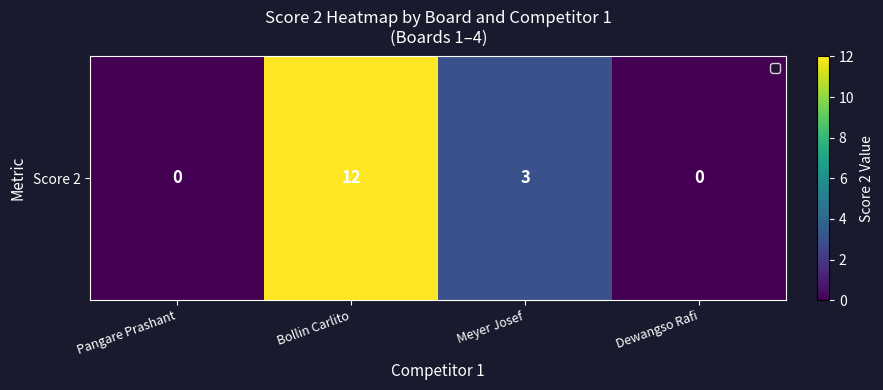

Reading right to left, transcribe all the data shown in this chart.

Dewangso Rafi=0	Meyer Josef=3	Bollin Carlito=12	Pangare Prashant=0